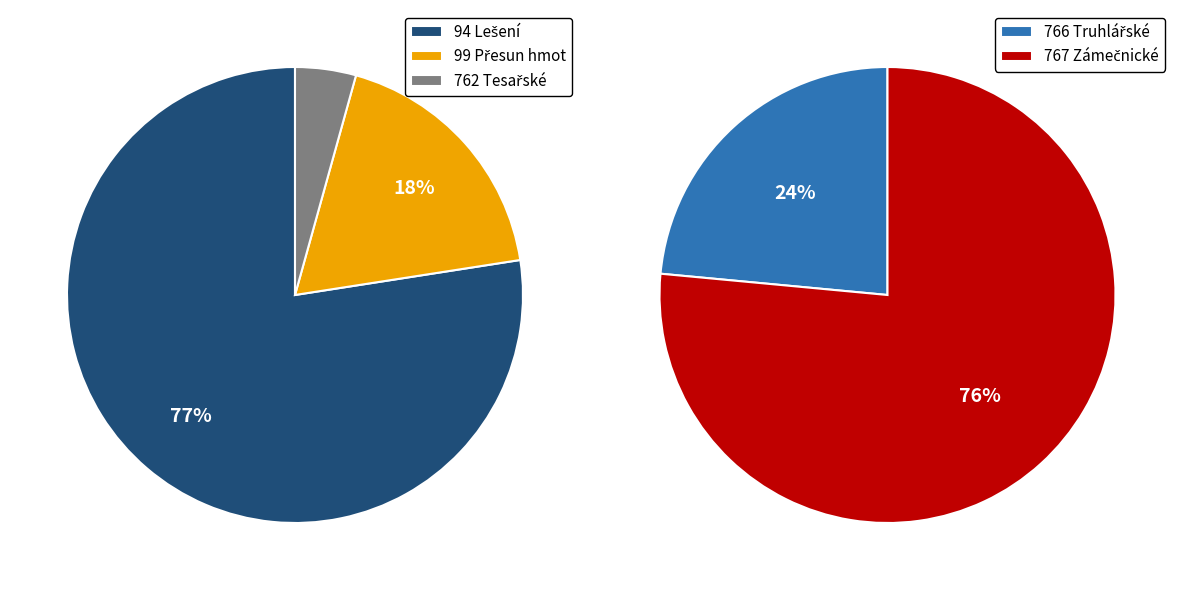

Is there a majority slice in this chart?

Yes